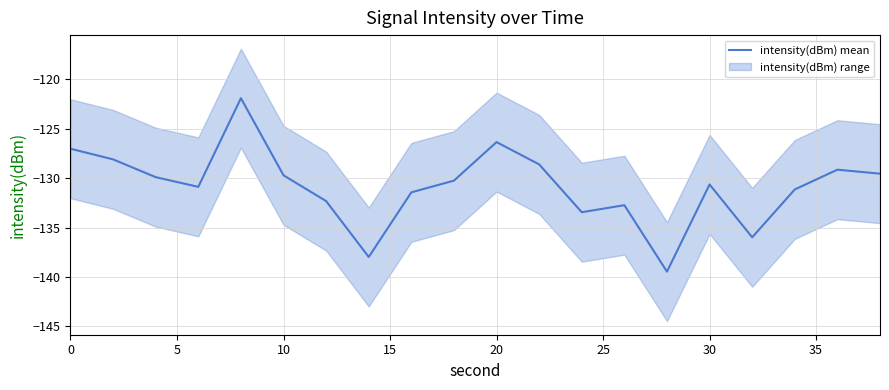

The value of intensity(dBm) mean at 10 is -195.5. True or false?

False